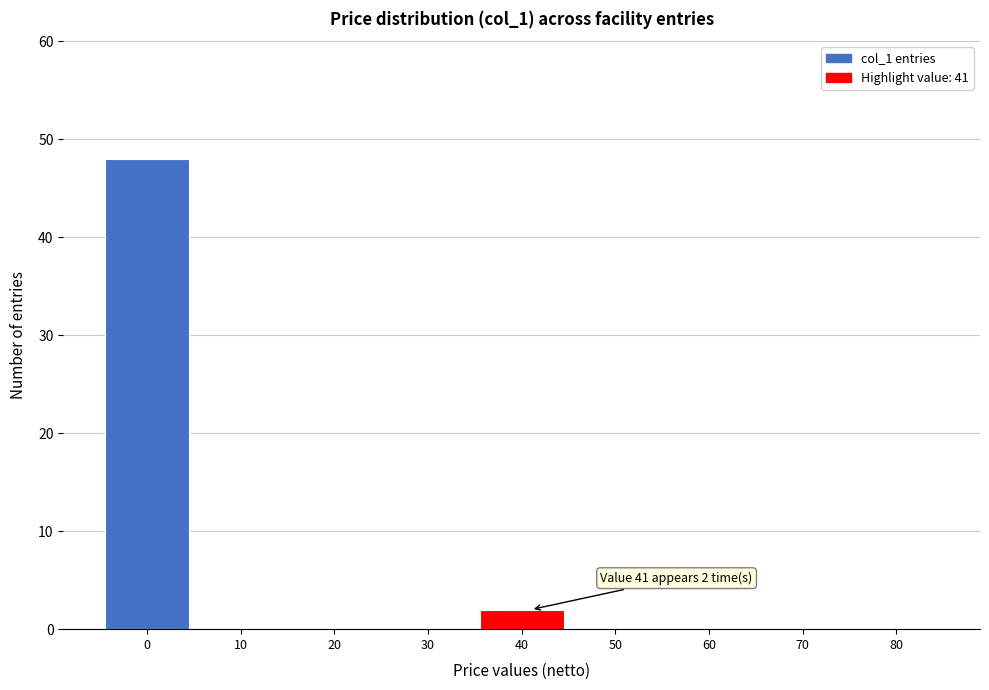

Reading left to right, extract all data points from this chart.

0=48	10=0	20=0	30=0	40=2	50=0	60=0	70=0	80=0